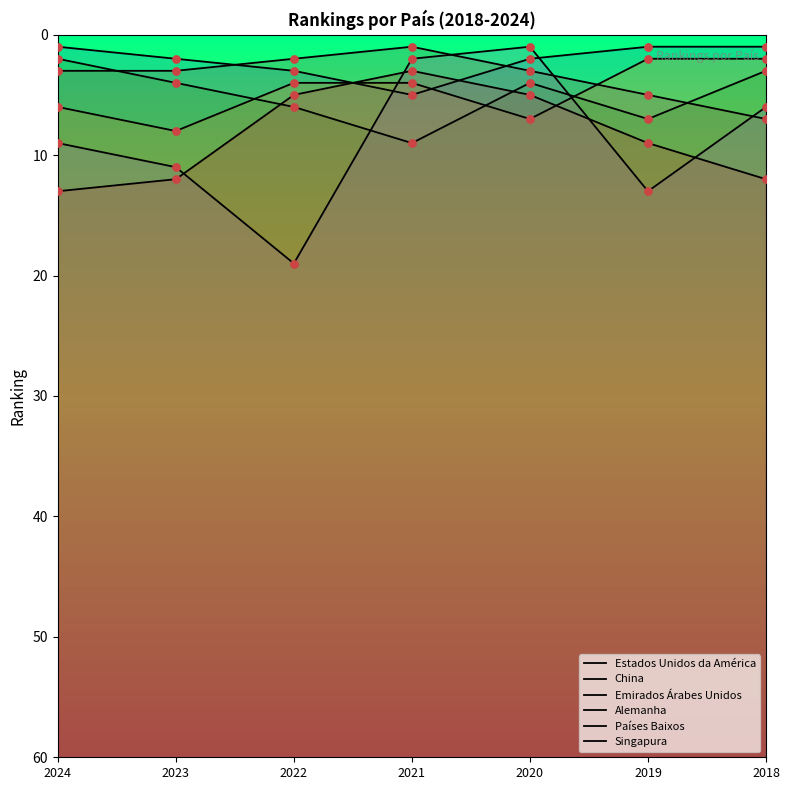

At how many categories does at least one series exceed 10?

5